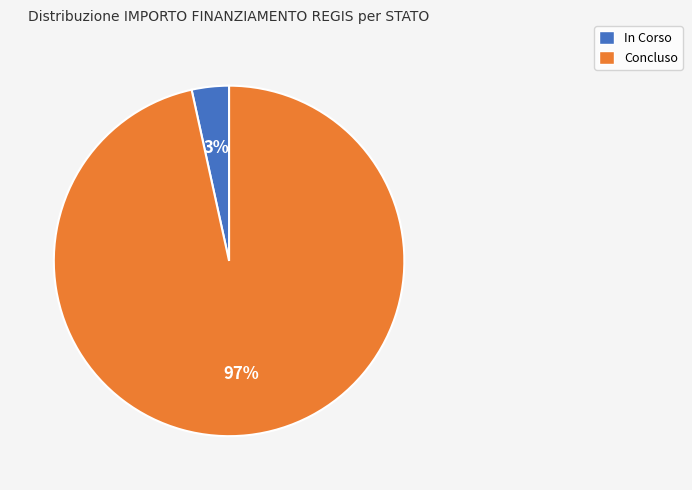

To the nearest percent, what is the average slice percentage?

50%